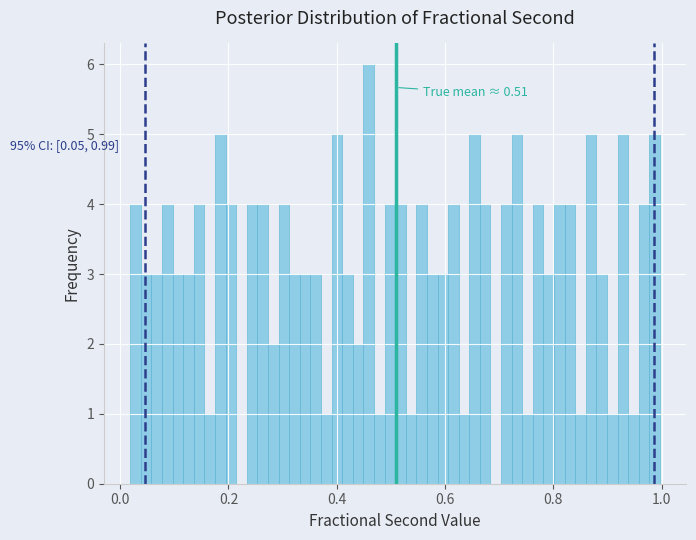

Read against the x-axis, roughly where is the centre of the tallest bar?

0.46